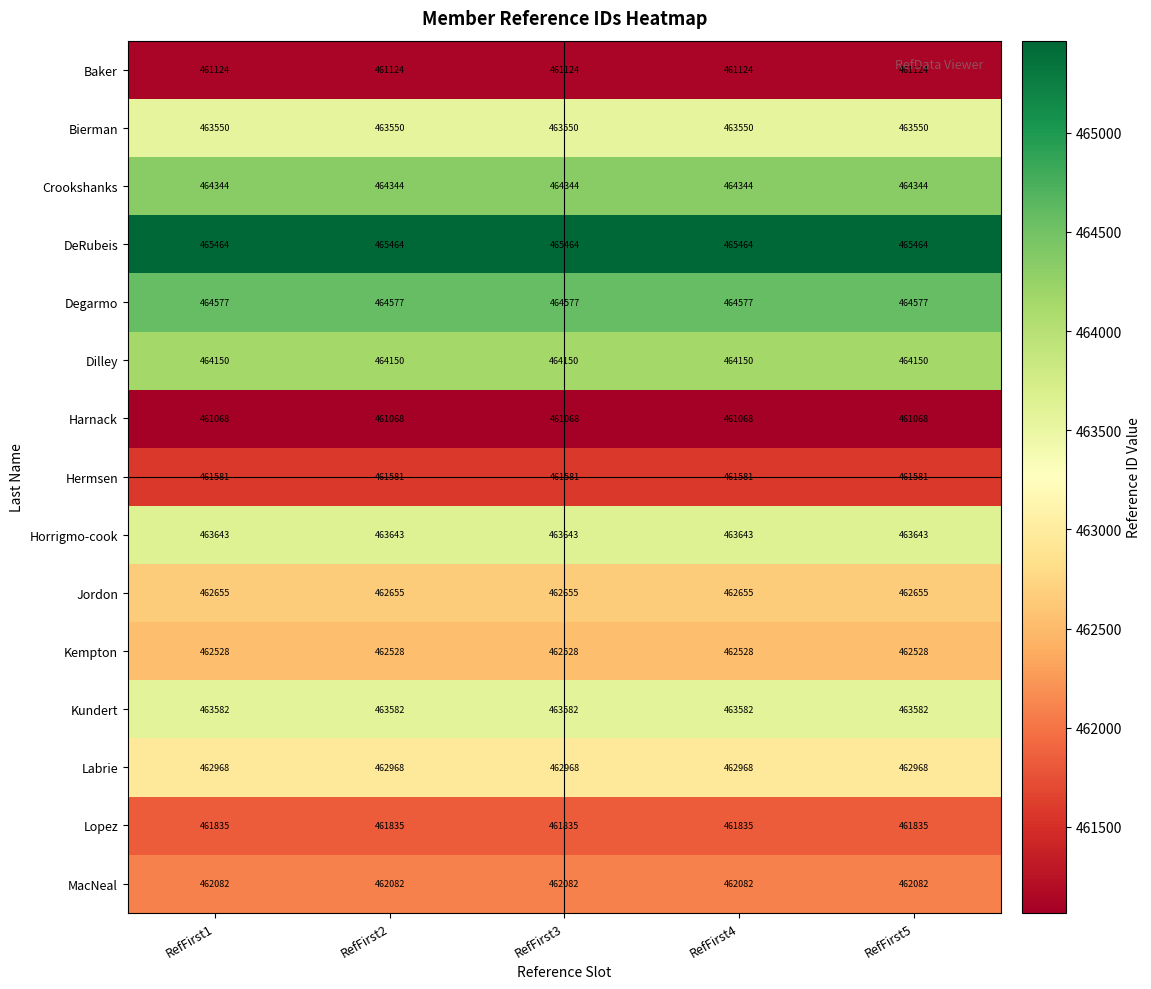

True or false: DeRubeis has a value of 320068 at RefFirst5.

False